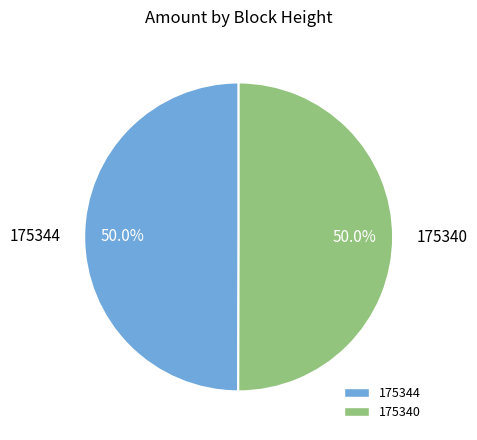

To the nearest percent, what percentage of the pie is 175340?

50%